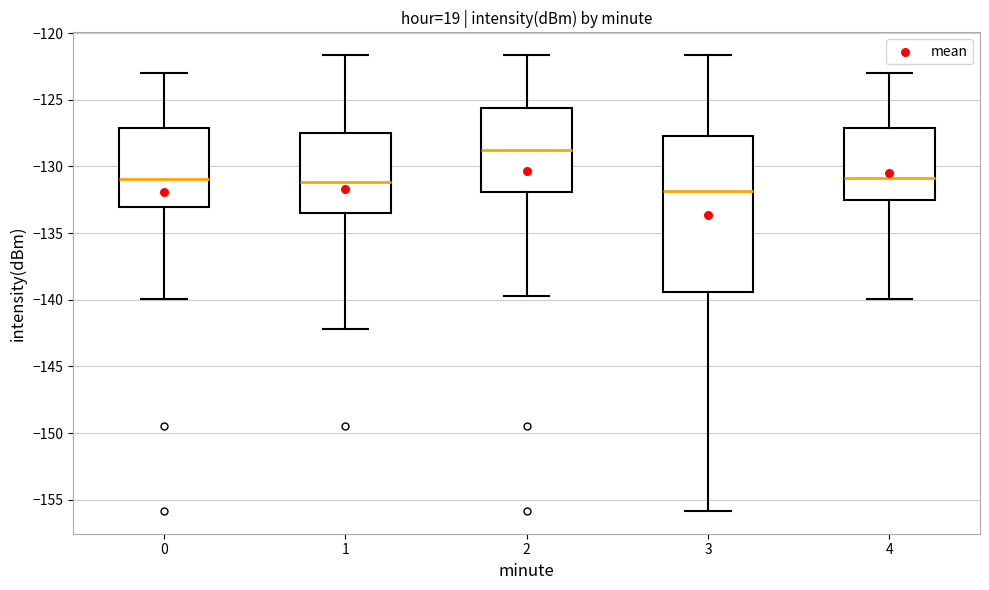

Which box's median line is the lowest?

3